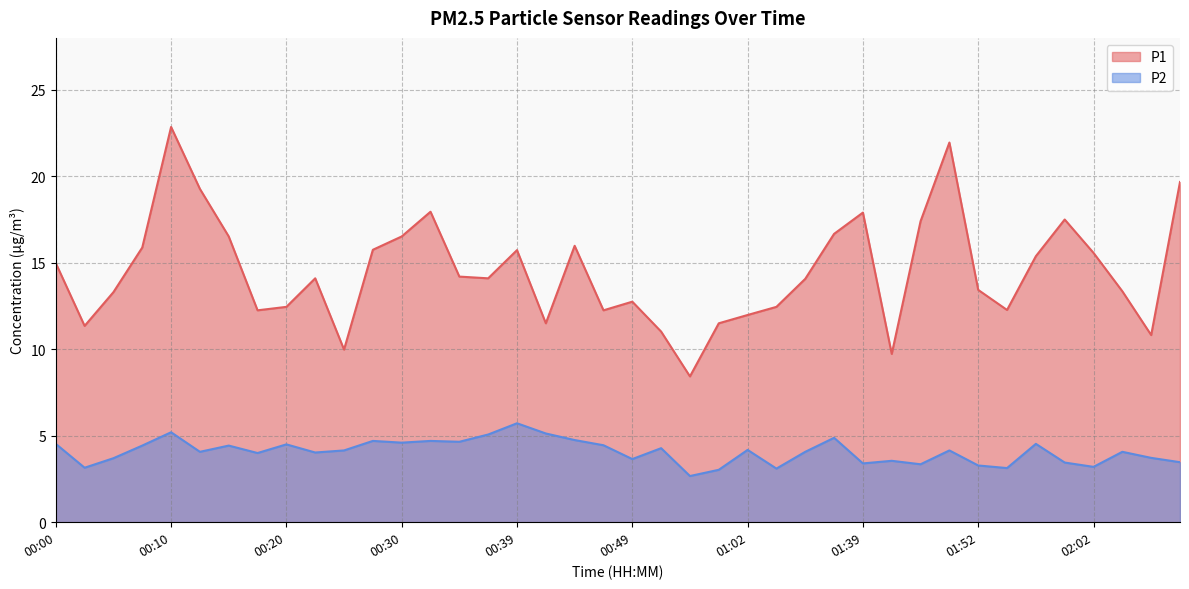

True or false: P1 and P2 intersect in this chart.

False